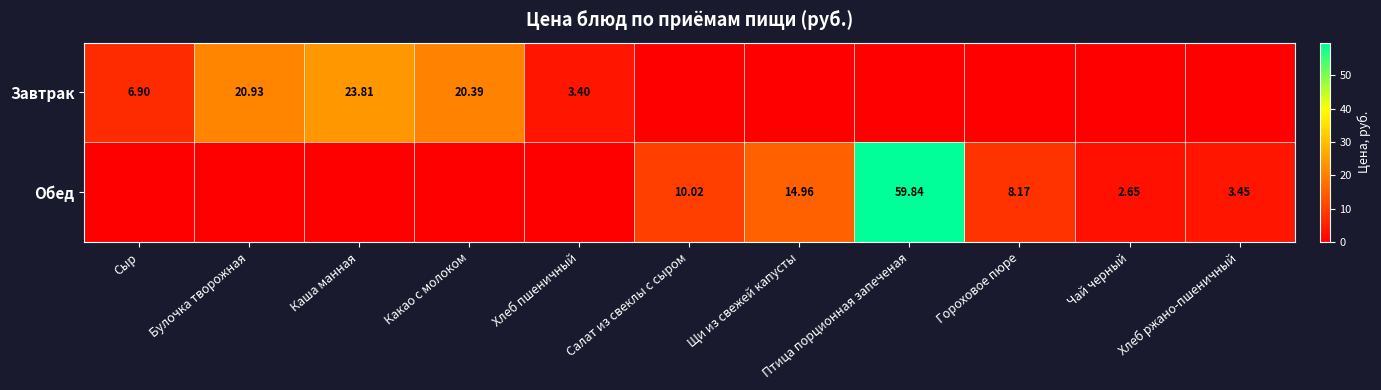

How many data points in Завтрак are above 0?

5